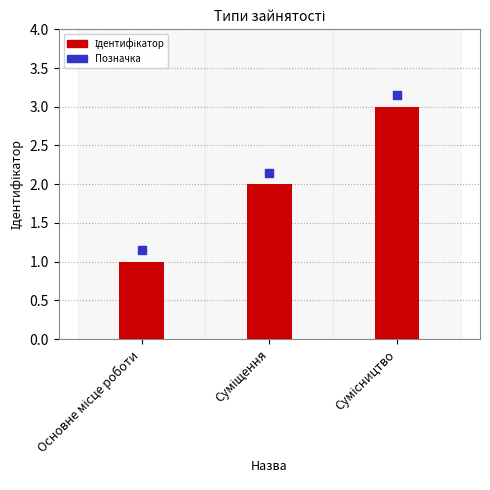

Which series has the widest spread of Y values?

Ідентифікатор